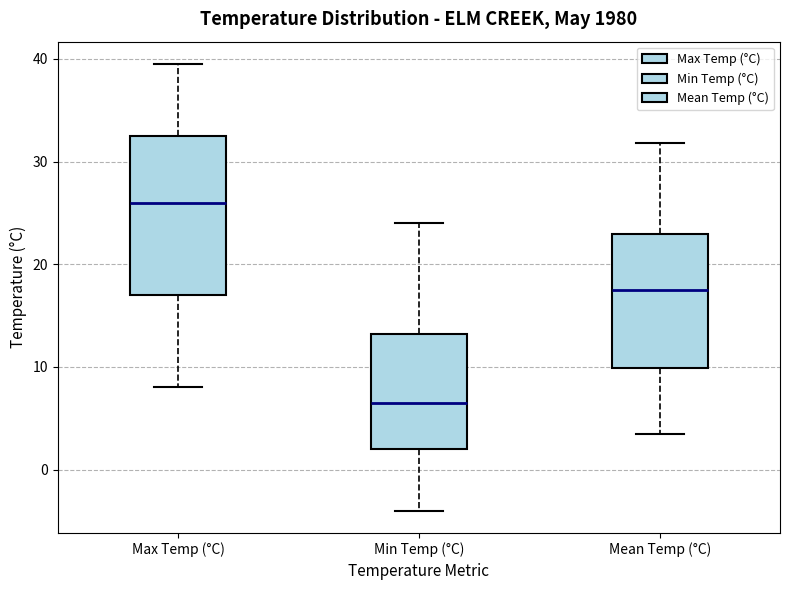

Where is the upper edge of the box for Min Temp (°C) on the y-axis? The values are not printed on the chart, so give them approximately, as read against the axis.

13